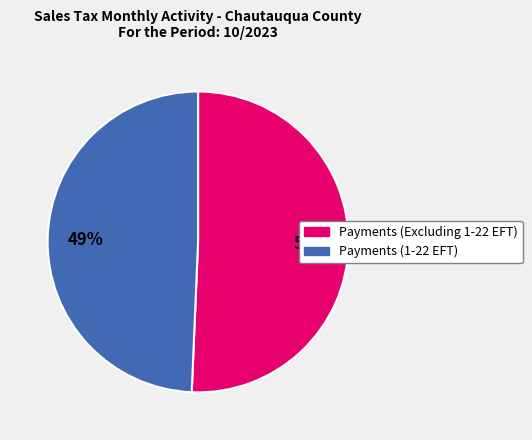

Which has a higher value, Payments (Excluding 1-22 EFT) or Payments (1-22 EFT)?

Payments (Excluding 1-22 EFT)